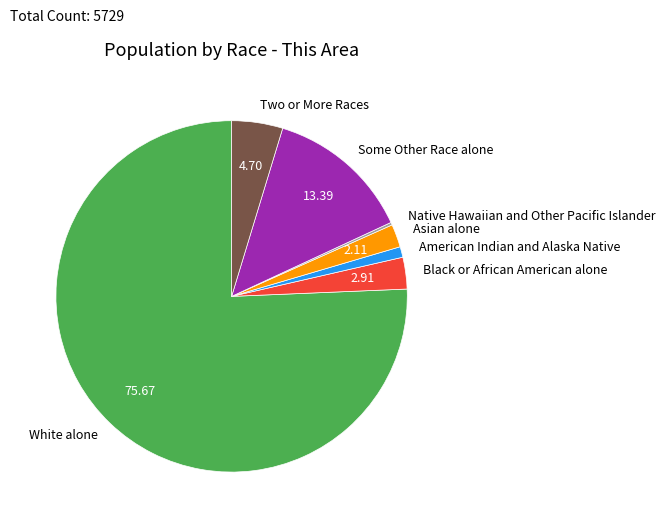

Is there any slice that represents more than half of the pie?

Yes